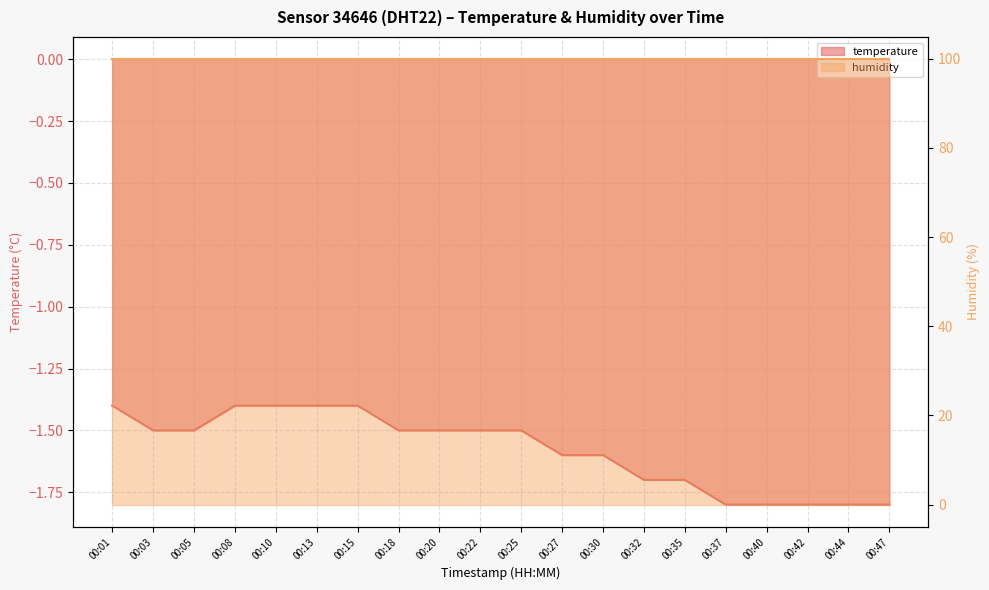

What is the sum of all values?

-31.6